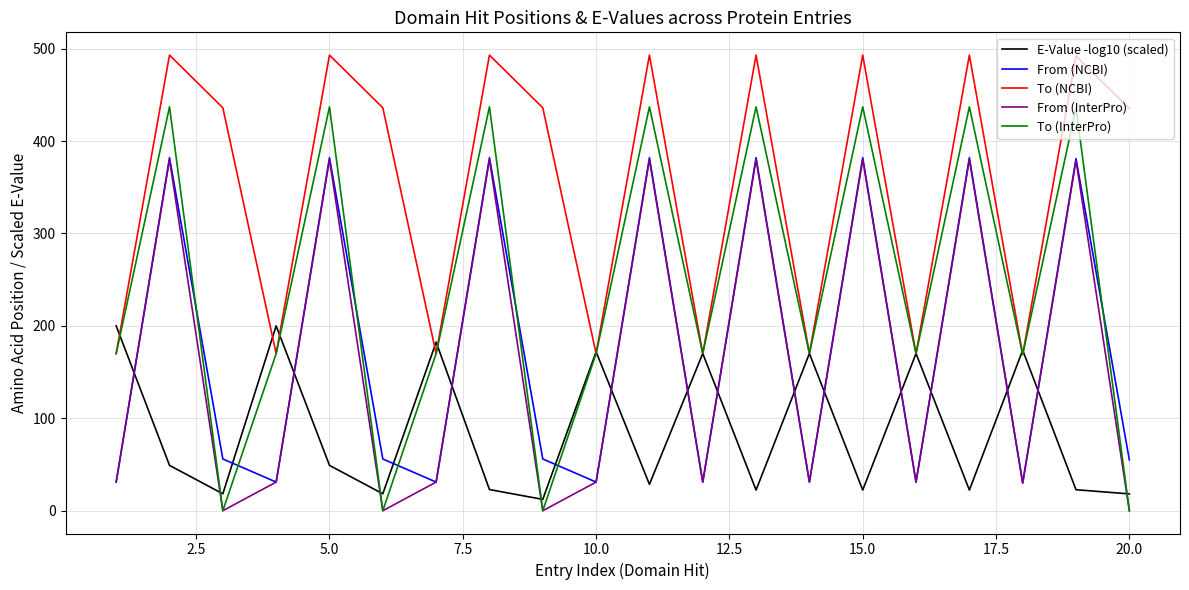

Which series has the largest total across all categories?

To (NCBI)